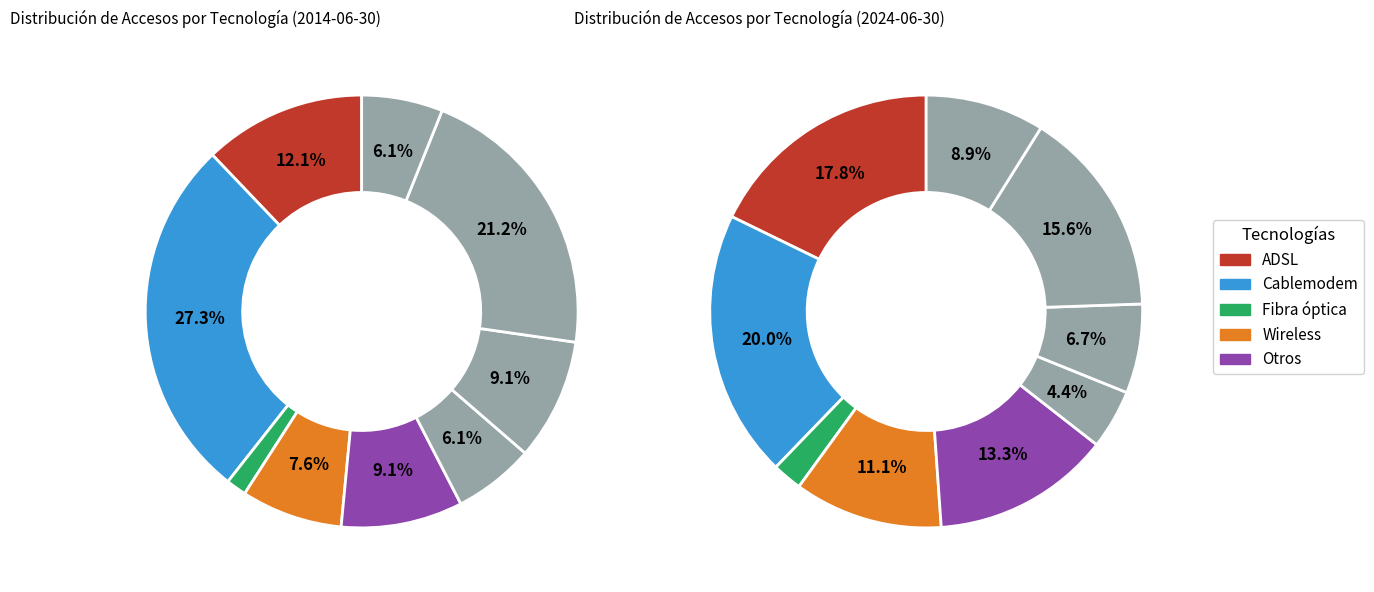

Which has a higher value, 5 or 2?

5